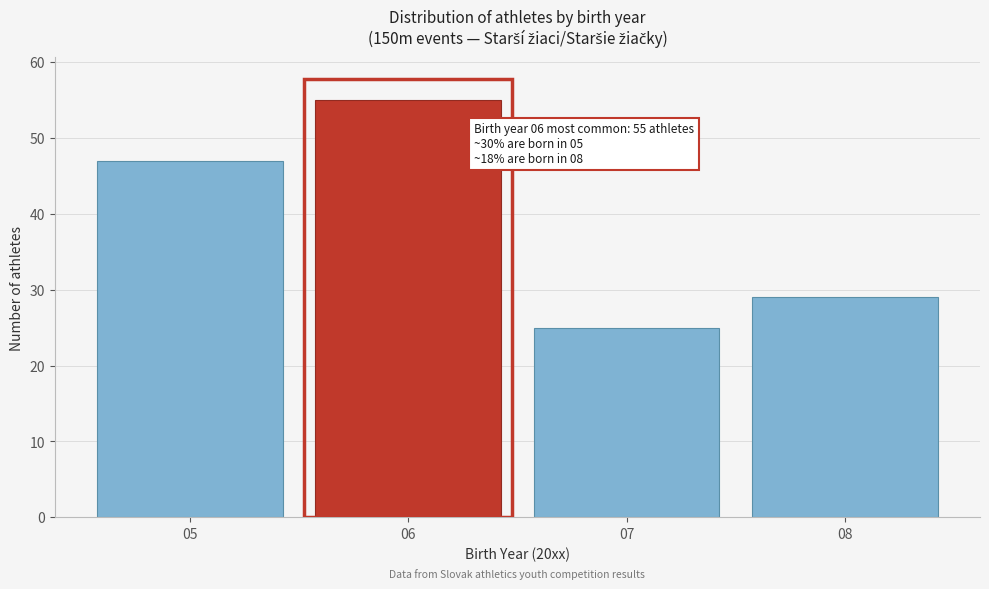

Reading left to right, transcribe all the data shown in this chart.

05=47	06=55	07=25	08=29